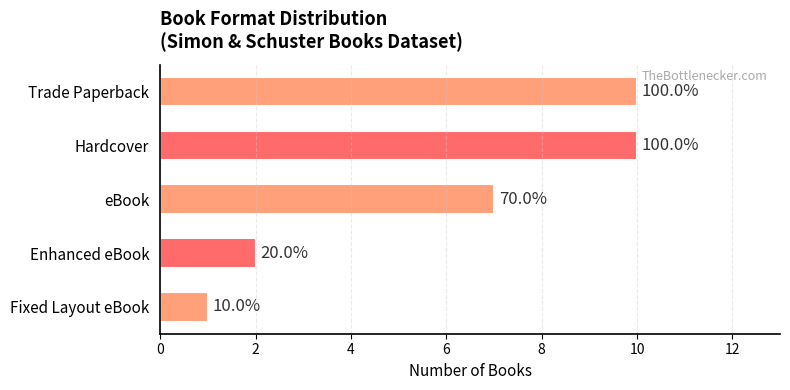

How many bars are there in total?

5